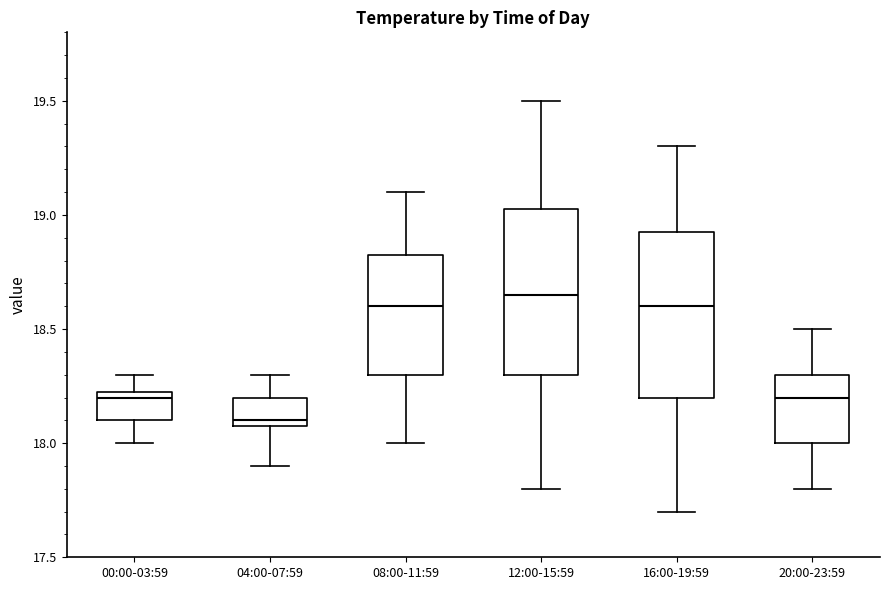

Which box's median line is the lowest?

04:00-07:59